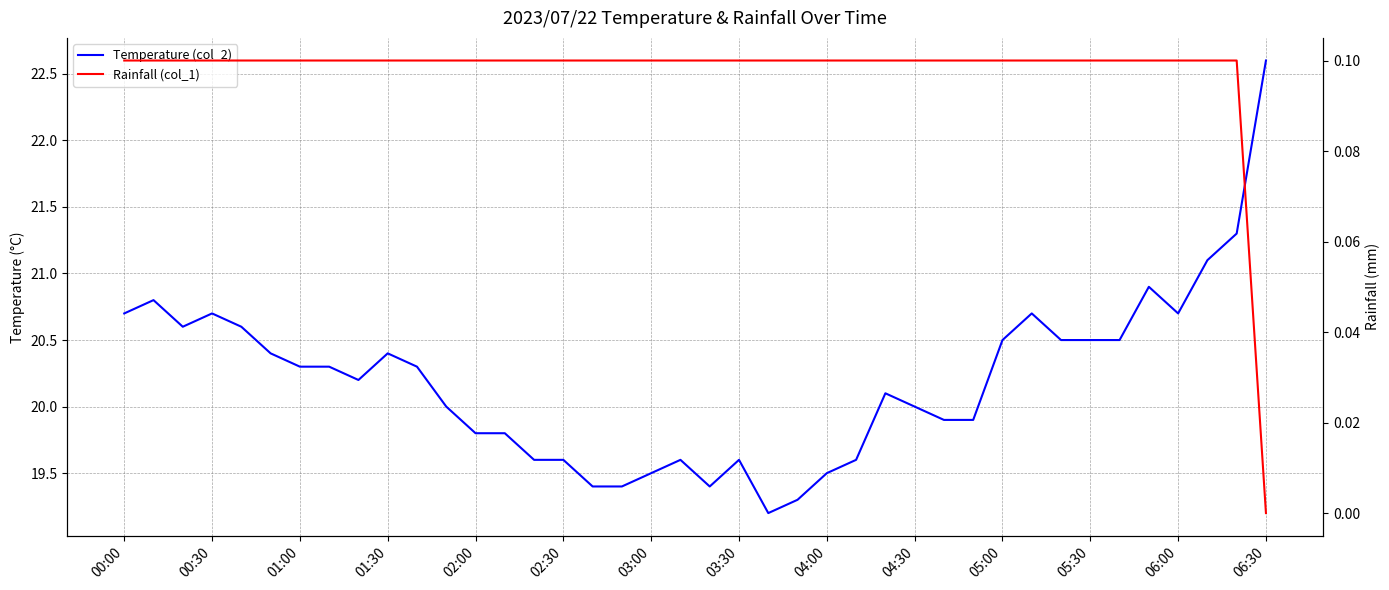

What is the difference between the second highest and minimum values in the Temperature (col_2) series?

2.1